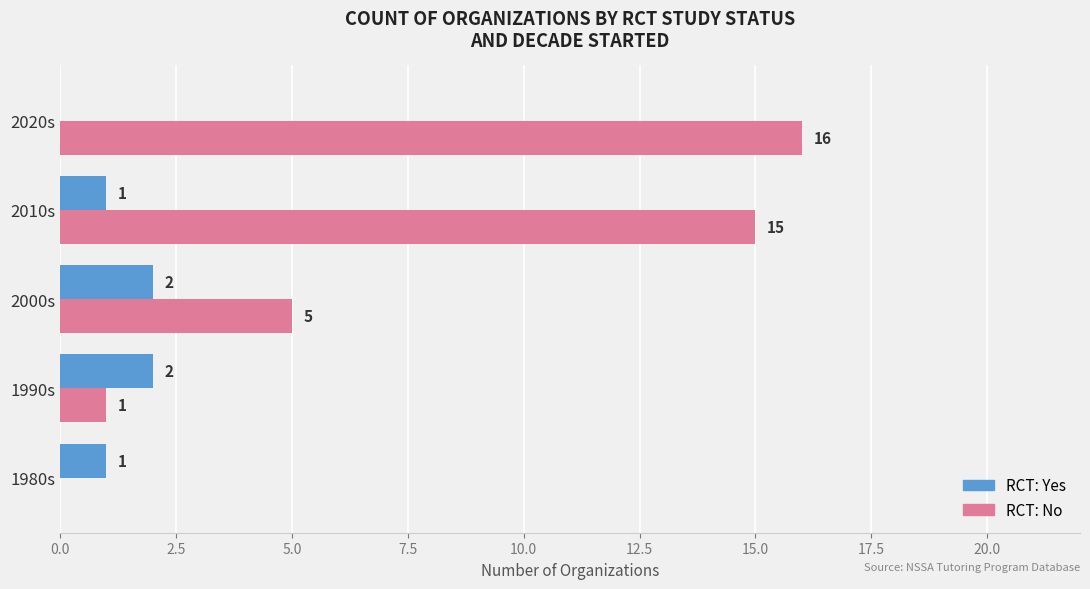

Which series has the largest range (max minus min)?

RCT: No